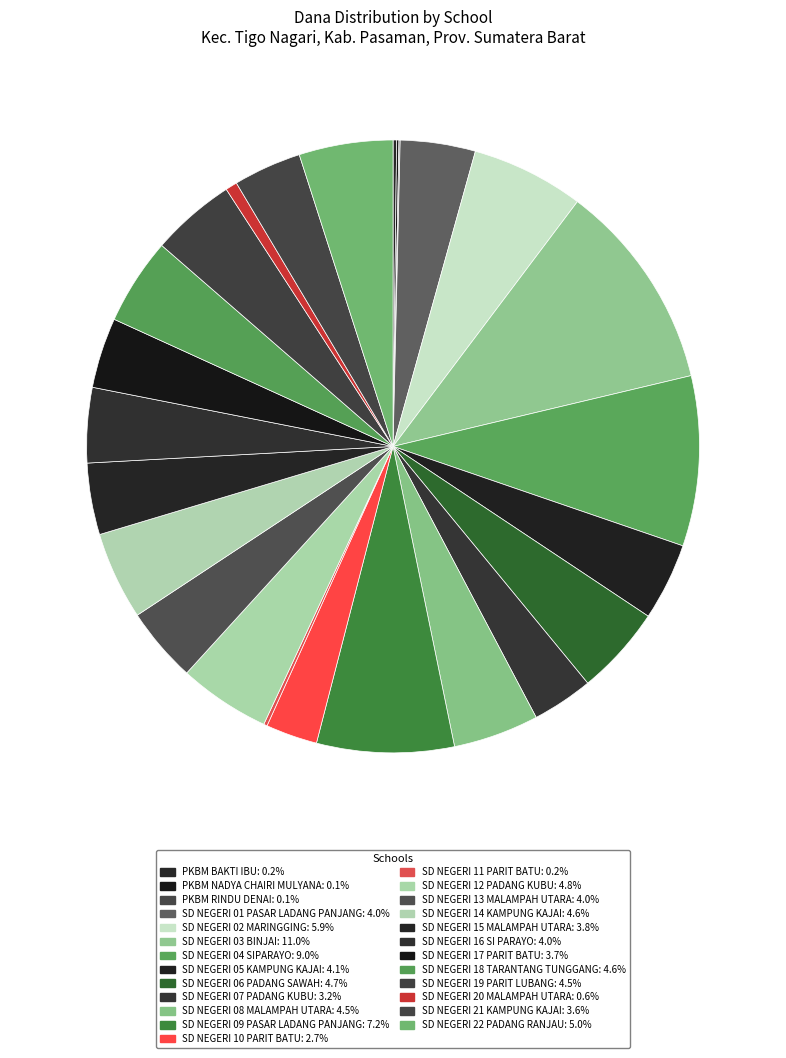

Which category has the biggest portion of the pie?

SD NEGERI 03 BINJAI